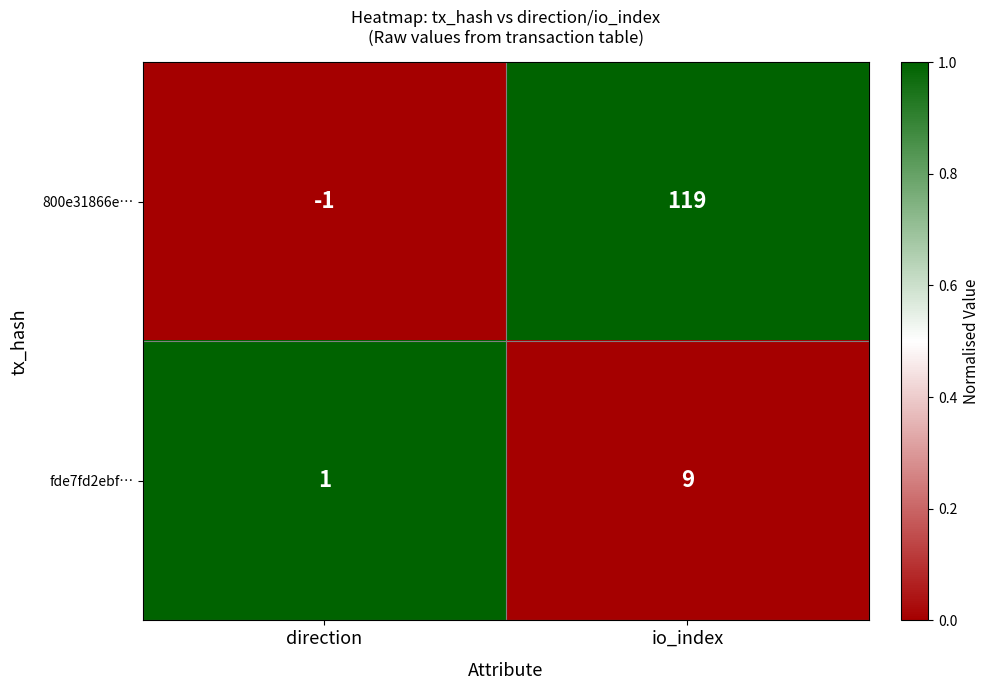

Which label corresponds to the largest value in the chart?

io_index